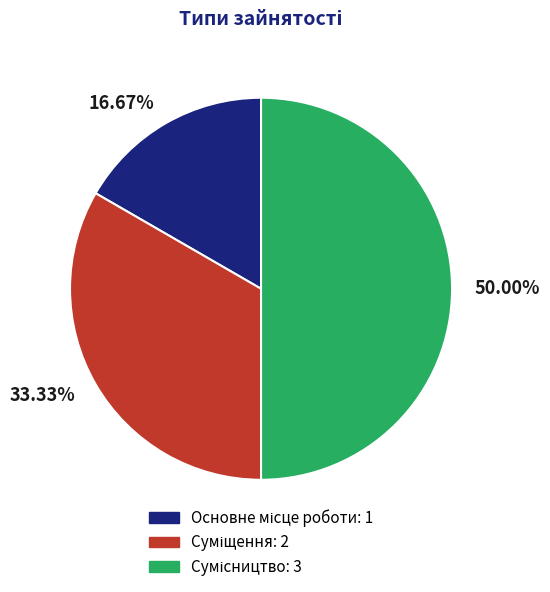

The Основне місце роботи slice represents 9% of the pie. True or false?

False